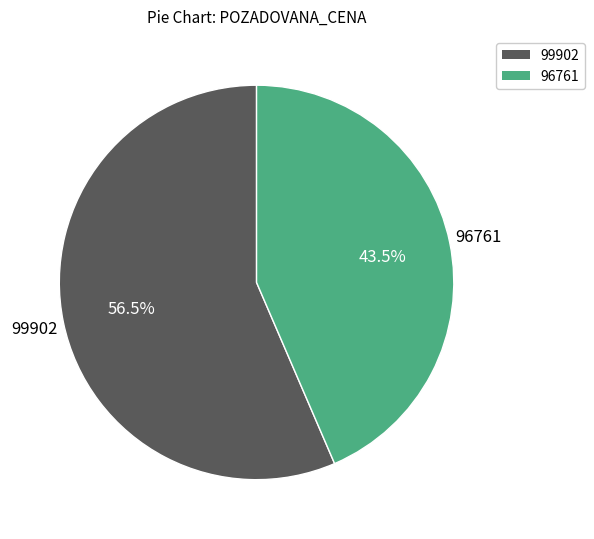

Does 99902 account for over 50% of the chart?

Yes